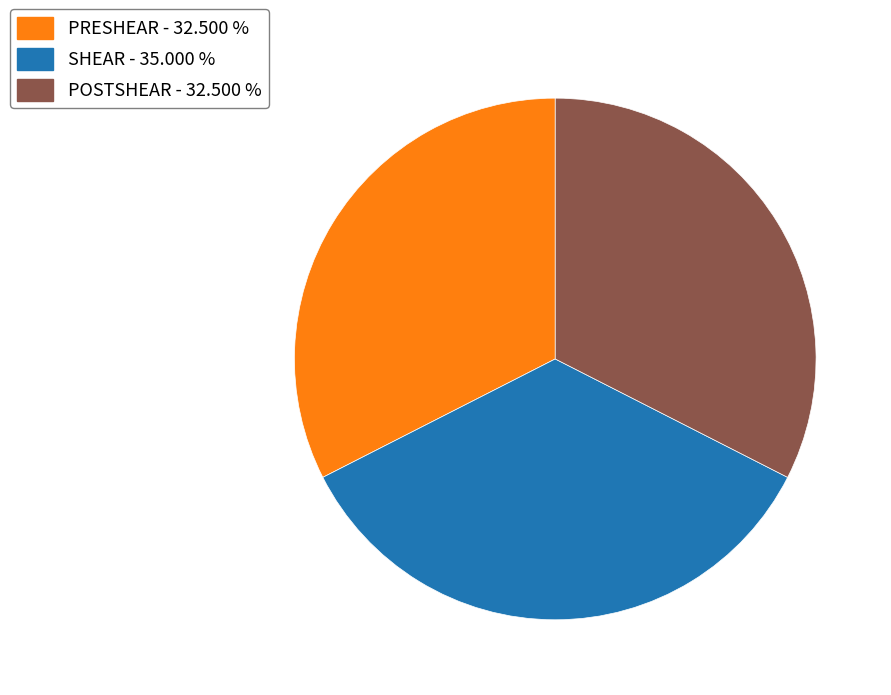

Is there a majority slice in this chart?

No